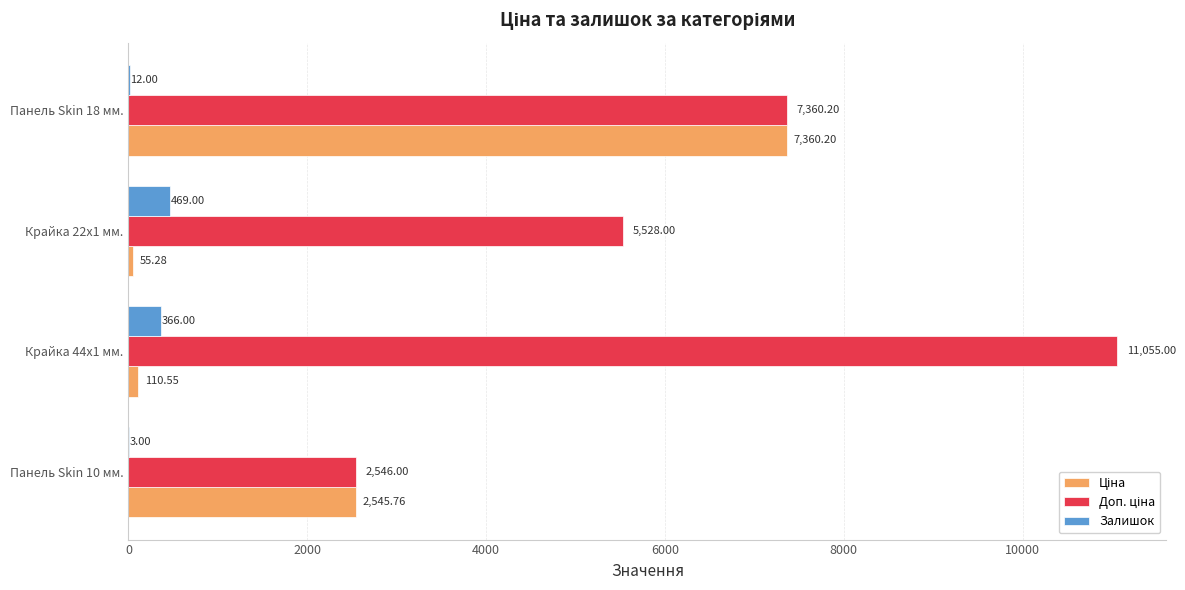

At which category is the sum across all series the highest?

Панель Skin 18 мм.